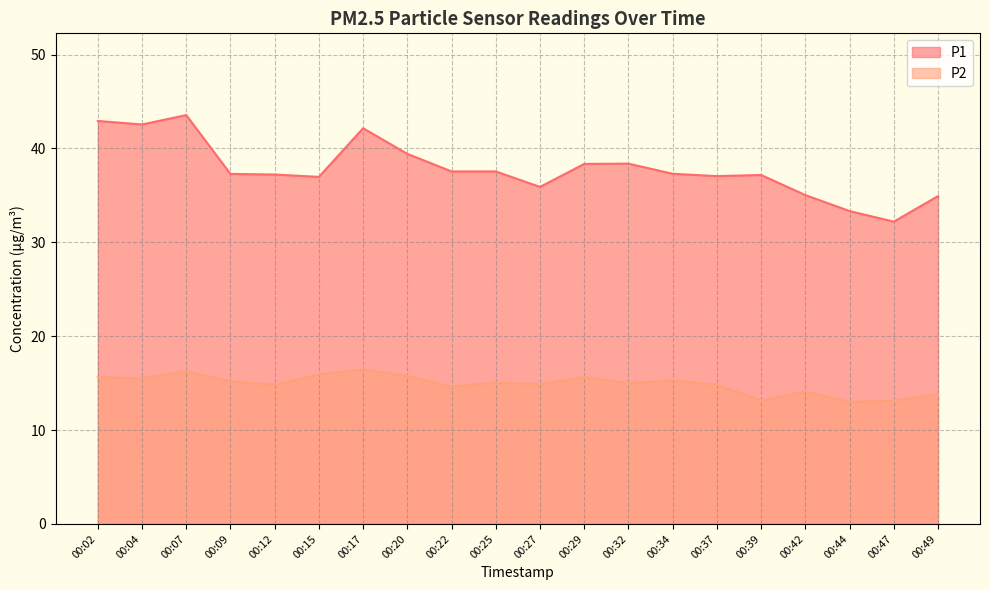

Does the chart have visible grid lines?

Yes